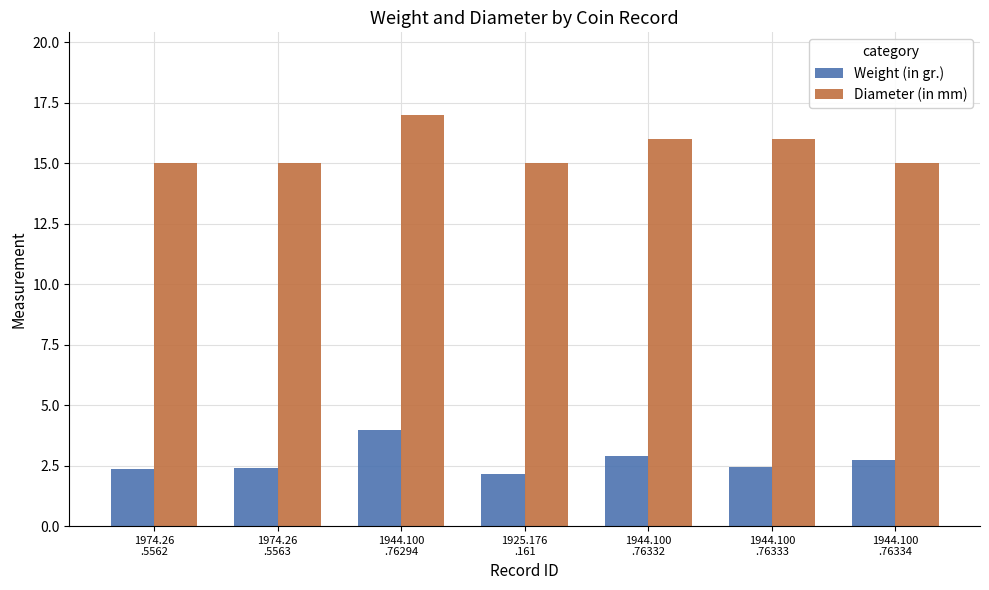

Reading left to right, transcribe all the data shown in this chart.

Weight (in gr.): 2.4	2.4	4.0	2.2	2.9	2.4	2.7
Diameter (in mm): 15.0	15.0	17.0	15.0	16.0	16.0	15.0